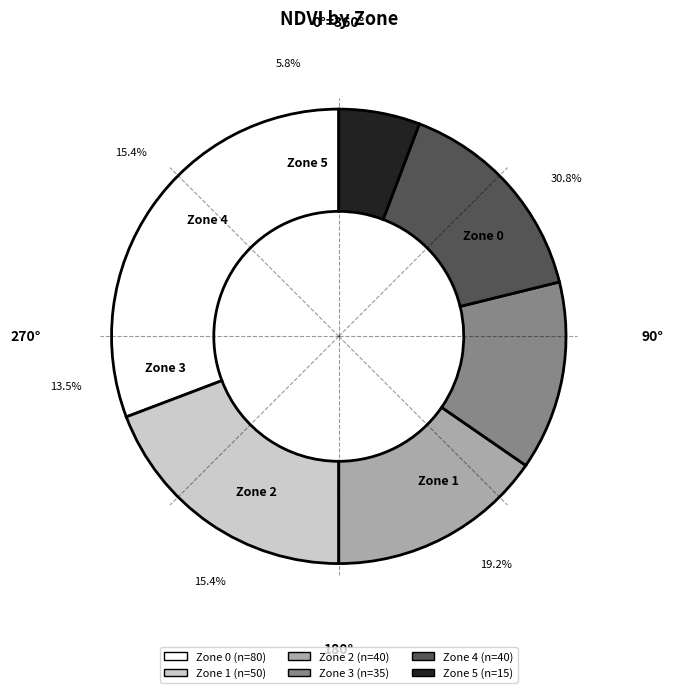

Rank the categories by value from lowest to highest.

Zone 5, Zone 3, Zone 2, Zone 4, Zone 1, Zone 0